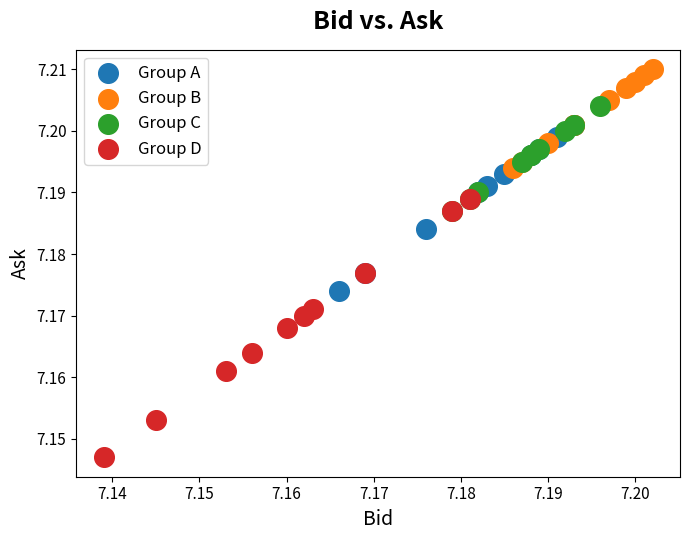

Which series reaches the maximum Y coordinate?

Group B